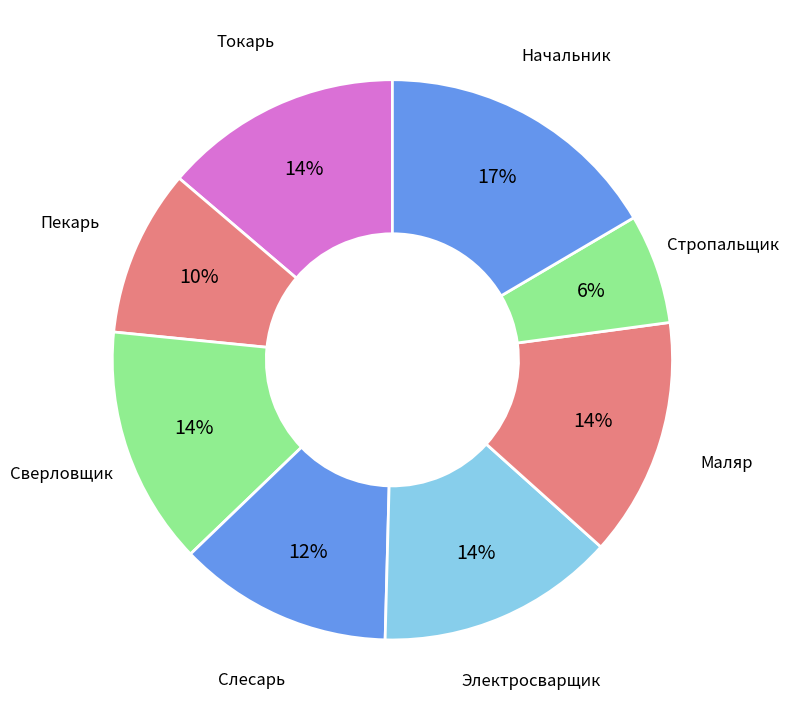

To the nearest percent, what is the difference between the Слесарь and Стропальщик slice percentages?

6%